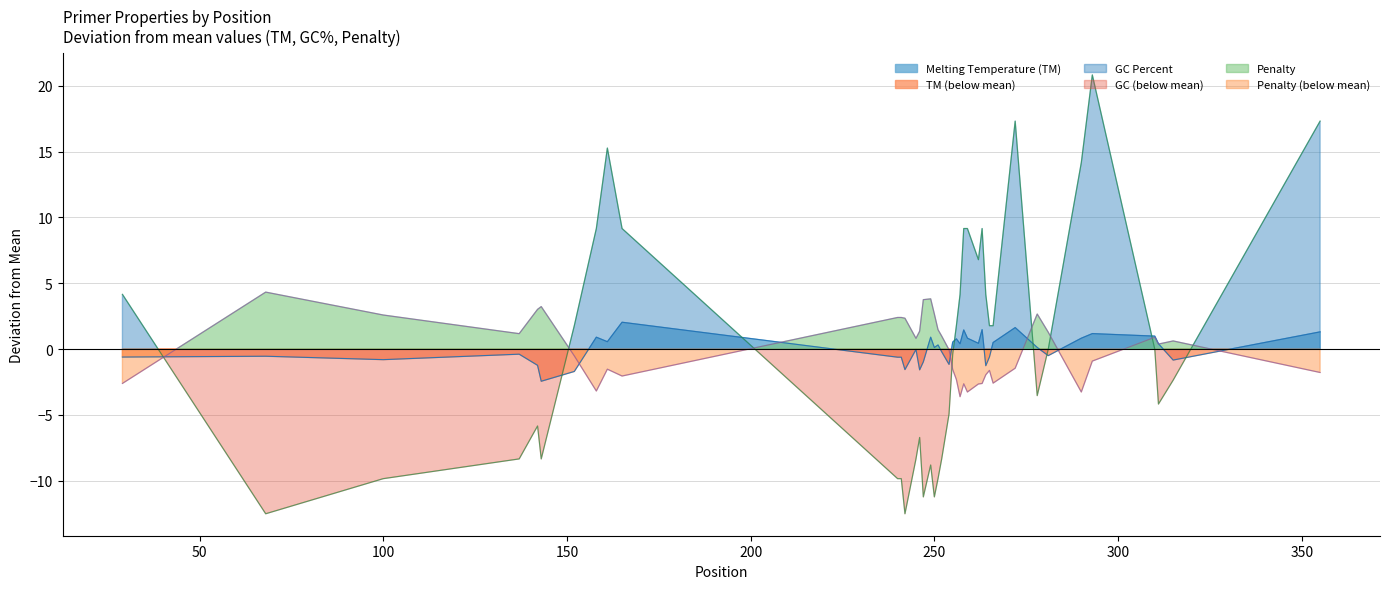

After their last crossing, which series has the higher values: GC Percent or Melting Temperature (TM)?

GC Percent